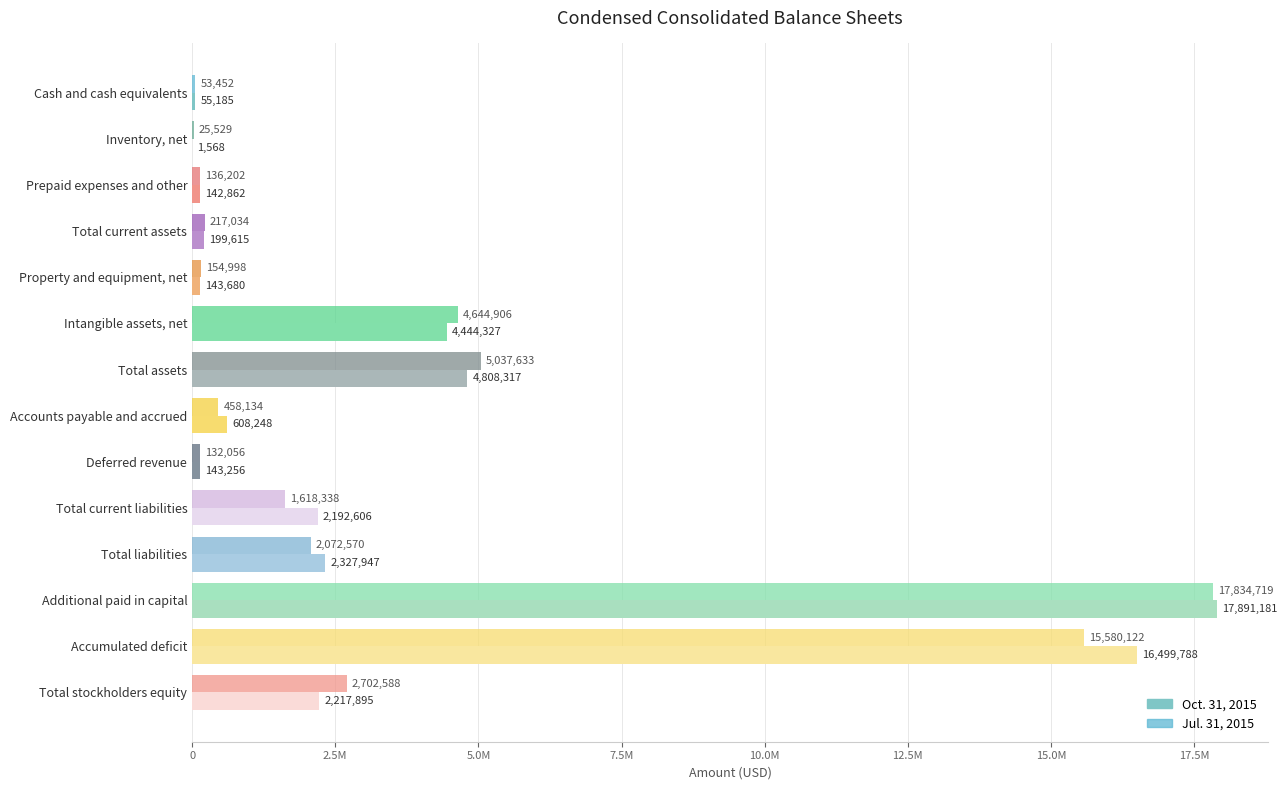

Rank the series by their average value, from highest to lowest.

Oct. 31, 2015, Jul. 31, 2015